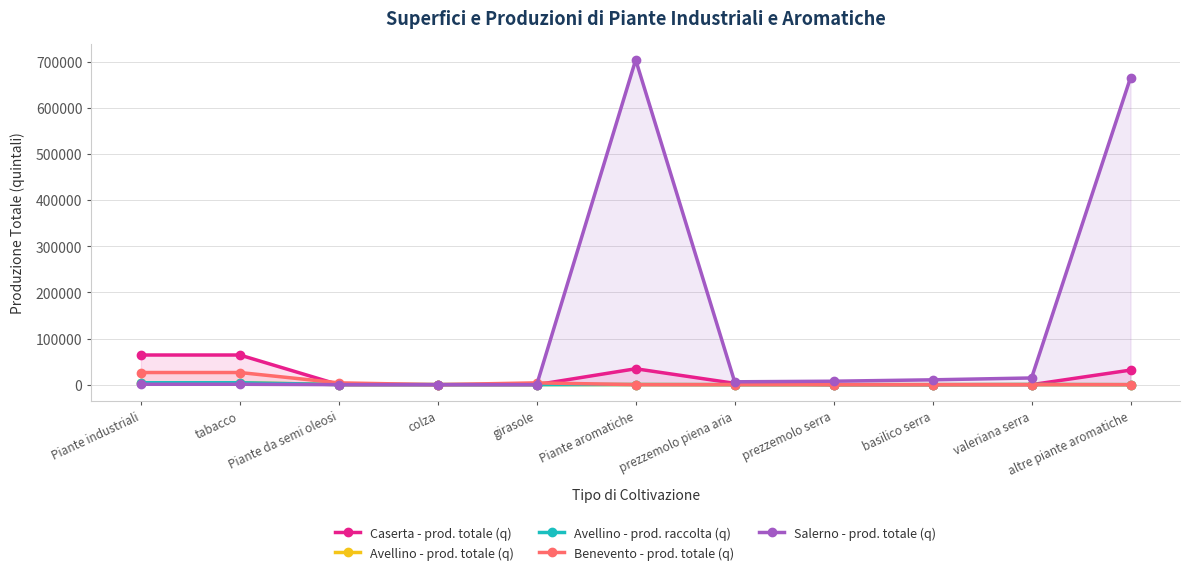

Which series has the largest total across all categories?

Salerno - prod. totale (q)